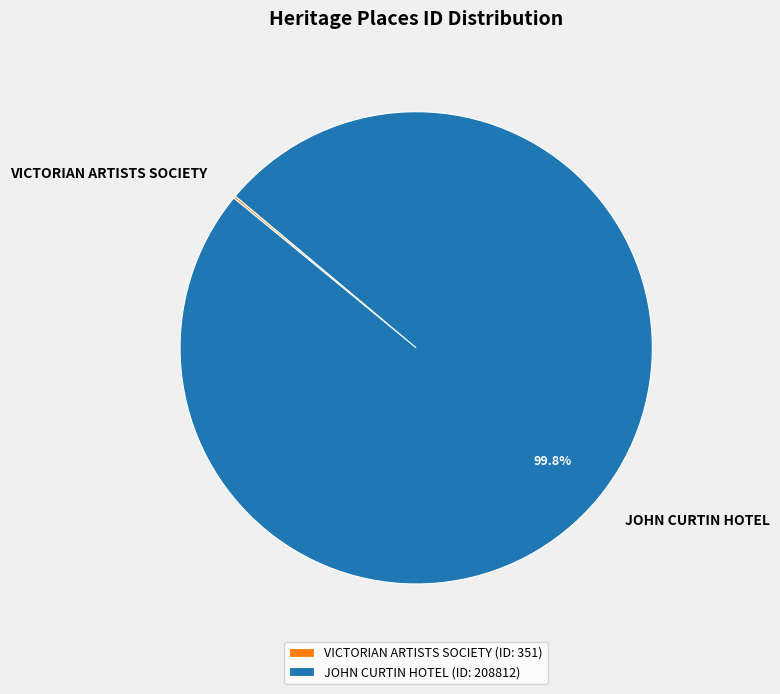

Is there a majority slice in this chart?

Yes